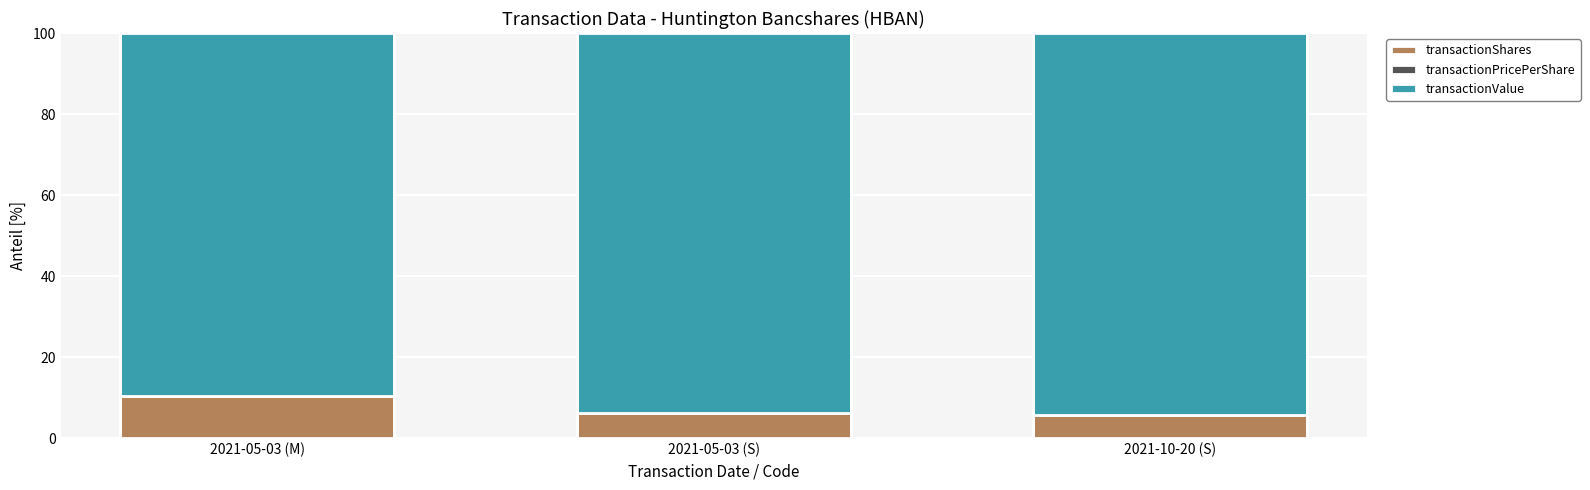

How many distinct data groups are displayed?

3